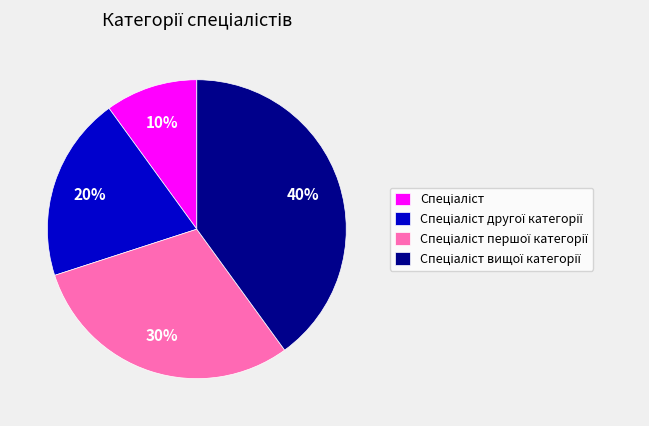

Is there any slice that represents more than half of the pie?

No